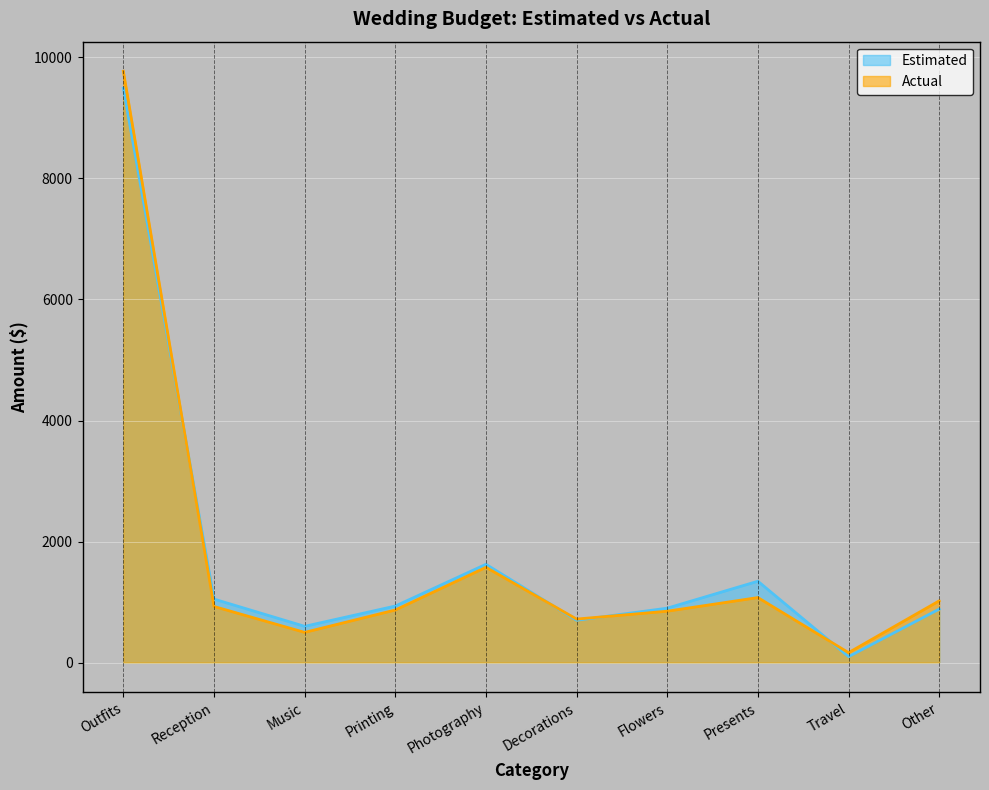

Rank the series by their maximum value, from lowest to highest.

Estimated, Actual